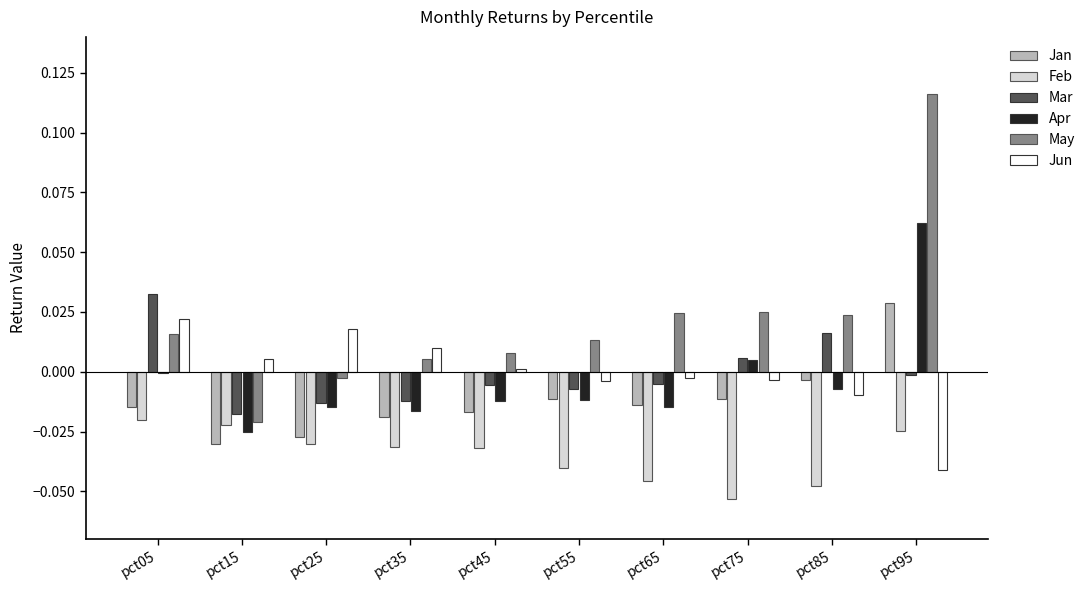

Is the value of Jun at pct35 greater than the value of Feb at pct35?

Yes